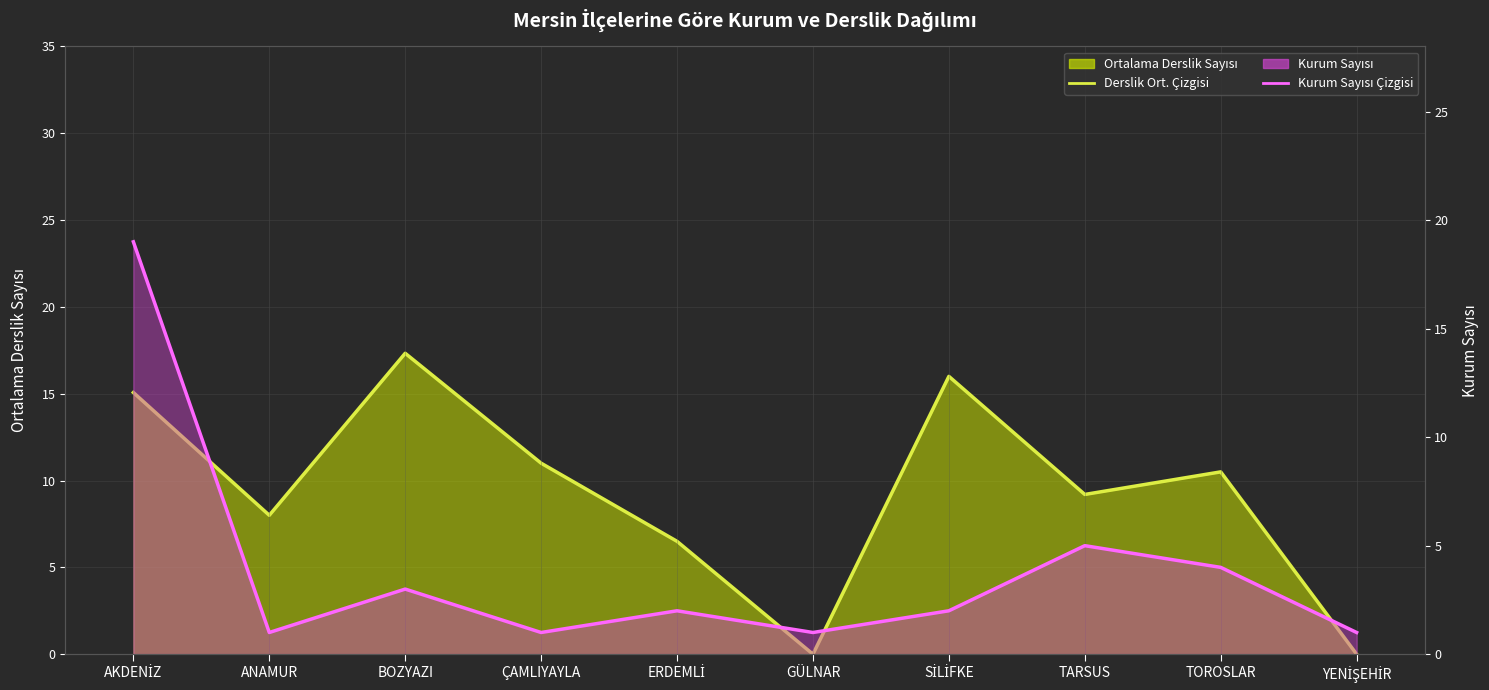

List the series in order of their overall mean, highest first.

Derslik Ort. Çizgisi, Kurum Sayısı Çizgisi